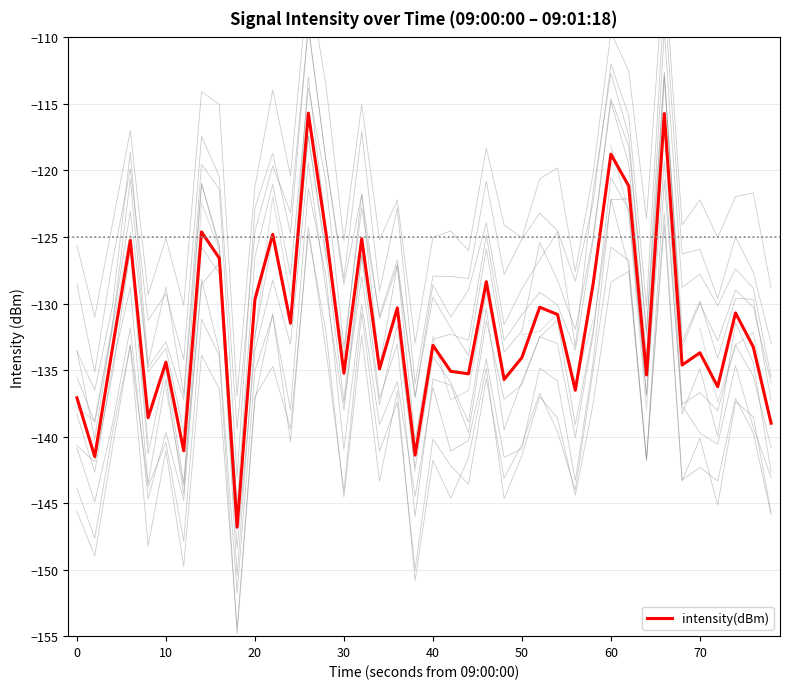

What is the highest value of the intensity(dBm) series?

-115.7